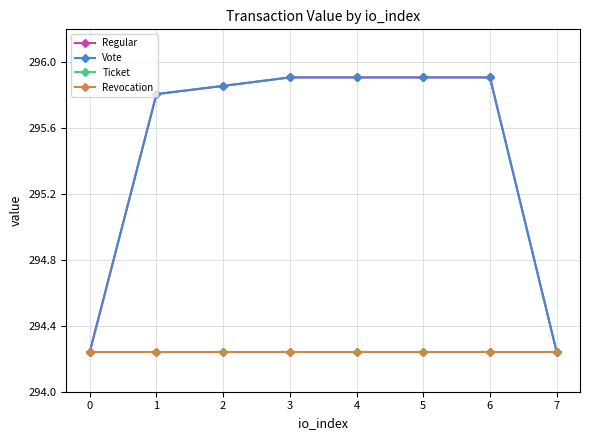

Does the chart have visible grid lines?

Yes